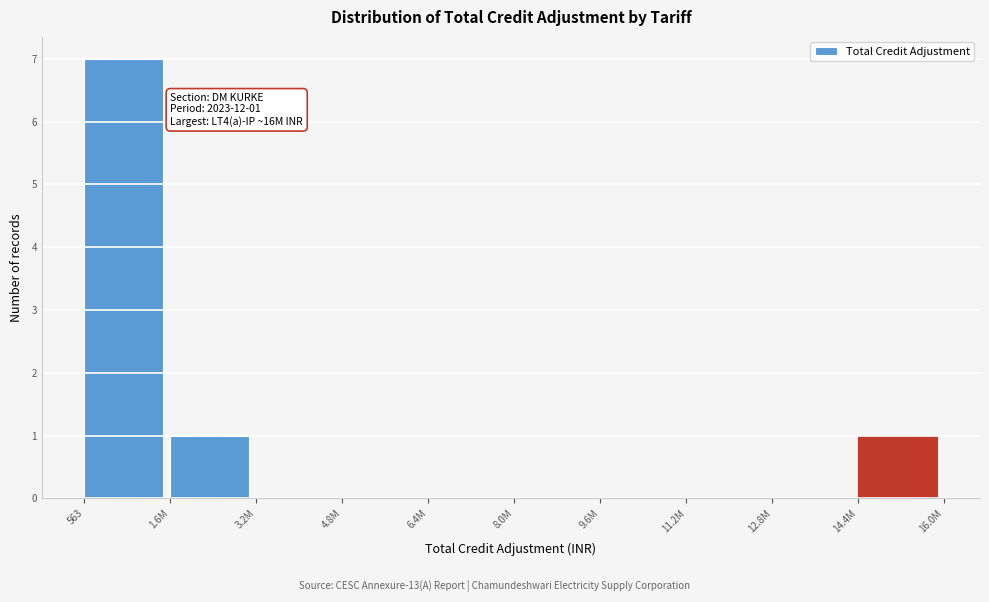

Reading left to right, what are all the values shown in this chart?

563=7	1.6M=1	3.2M=0	4.8M=0	6.4M=0	8.0M=0	9.6M=0	11.2M=0	12.8M=0	14.4M=1